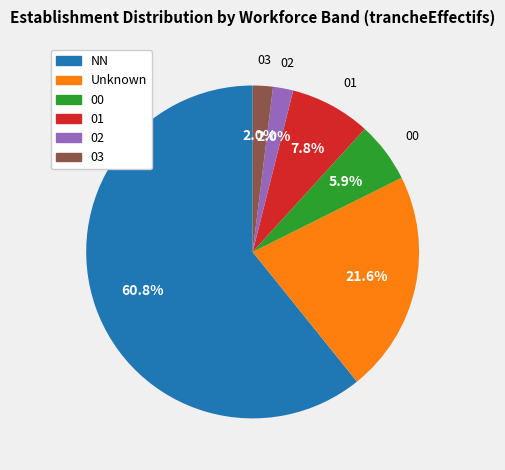

Does any single category account for the majority?

Yes